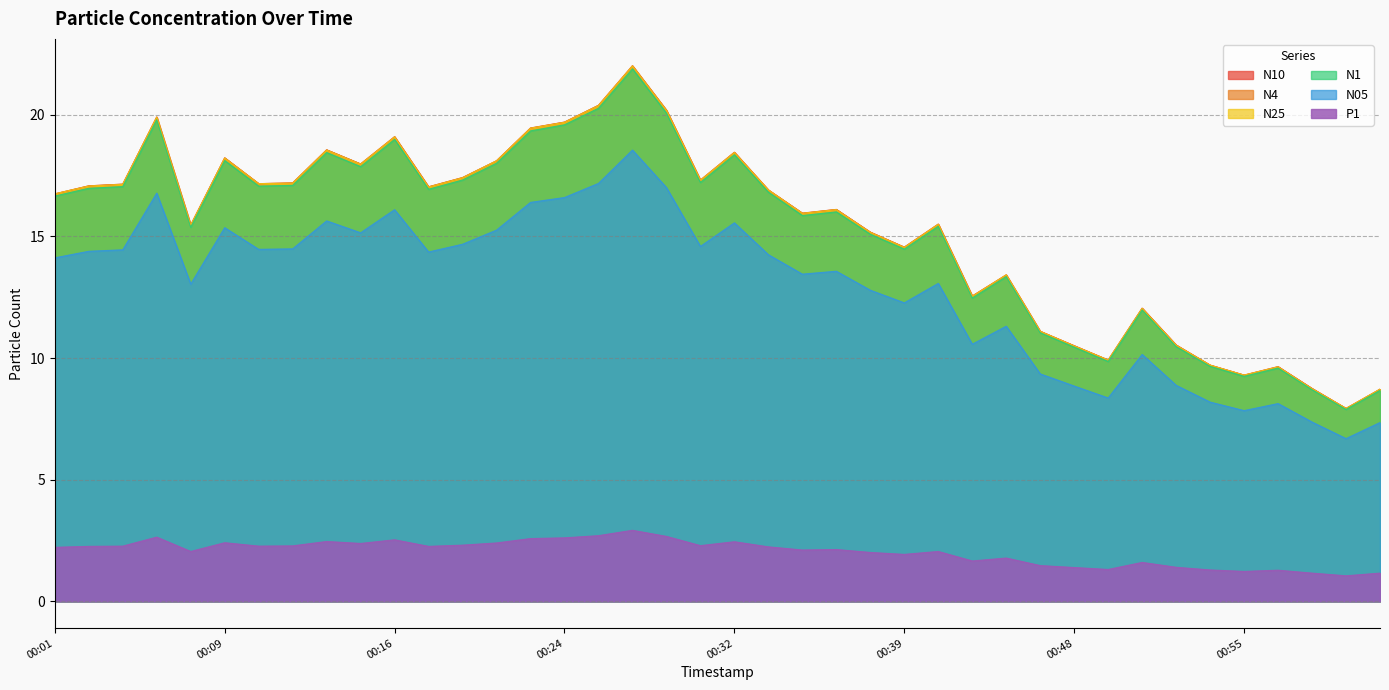

True or false: N25 and N1 intersect in this chart.

False